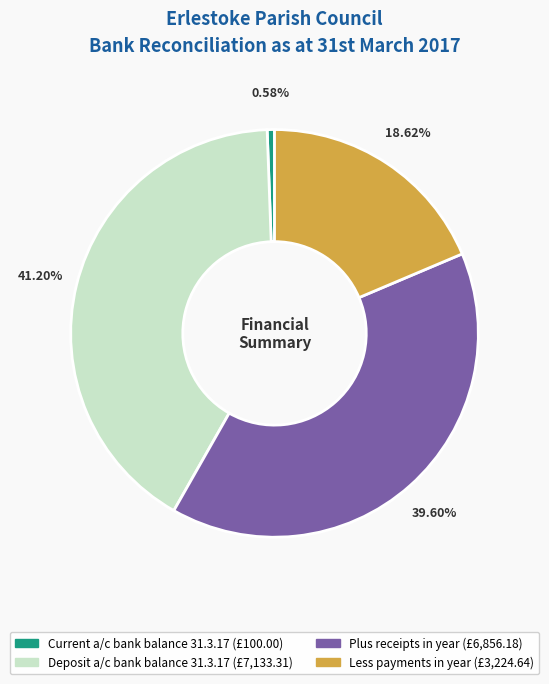

Do Plus receipts in year and Less payments in year together represent more than half of the pie?

Yes